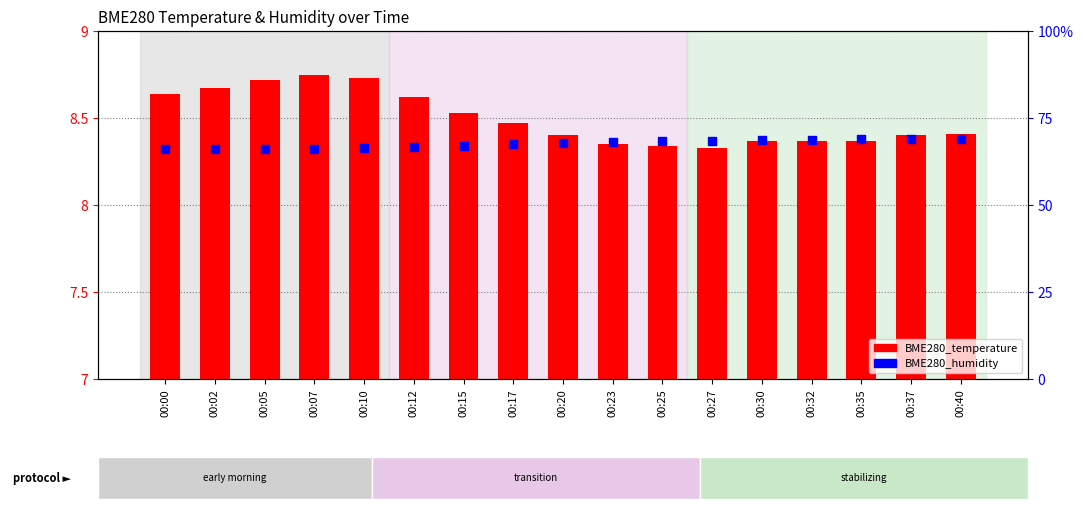

Which series has the widest spread of Y values?

BME280_humidity